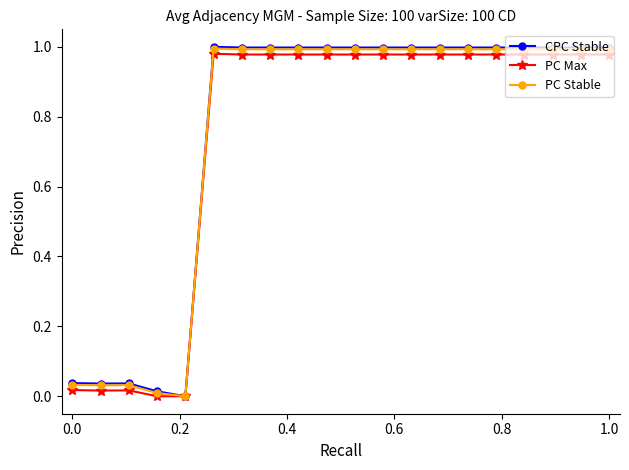

What are all the series names shown in the legend?

CPC Stable, PC Max, PC Stable